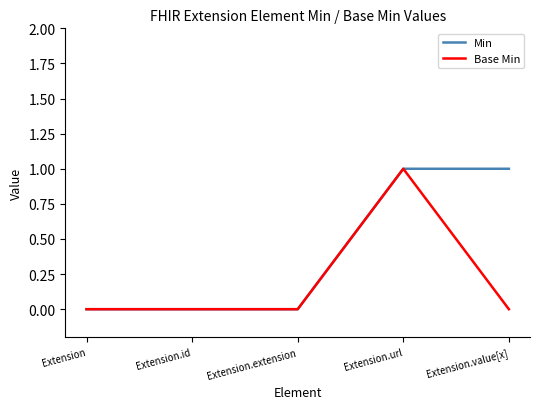

Reading right to left, list all the values displayed in this chart.

Min: 1	1	0	0	0
Base Min: 0	1	0	0	0